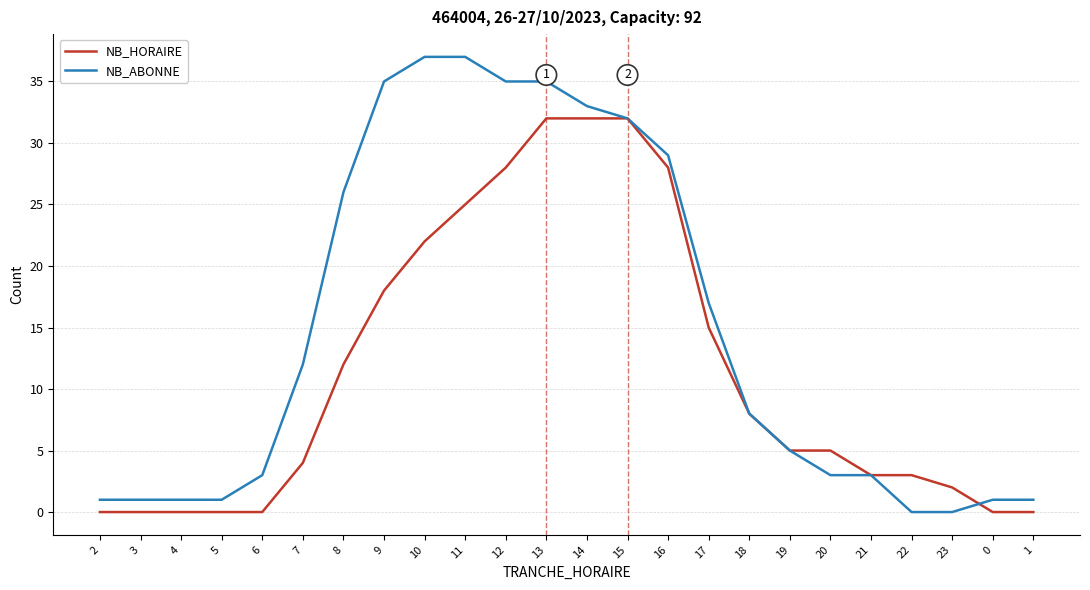

What is the highest value of the NB_ABONNE series?

37